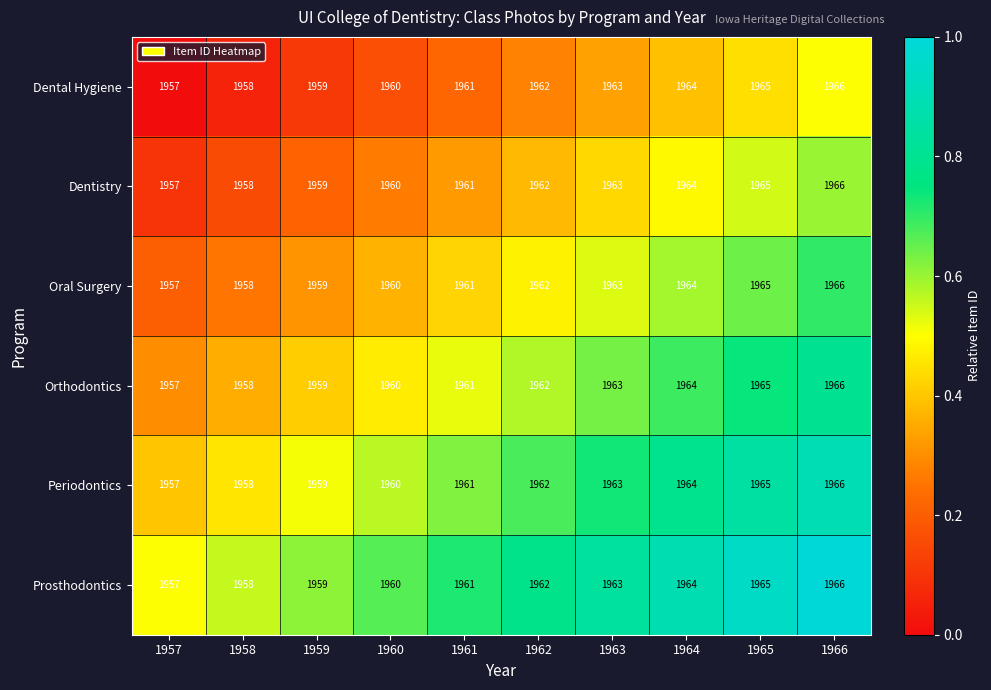

What is the total value across all series at 1964?

11784